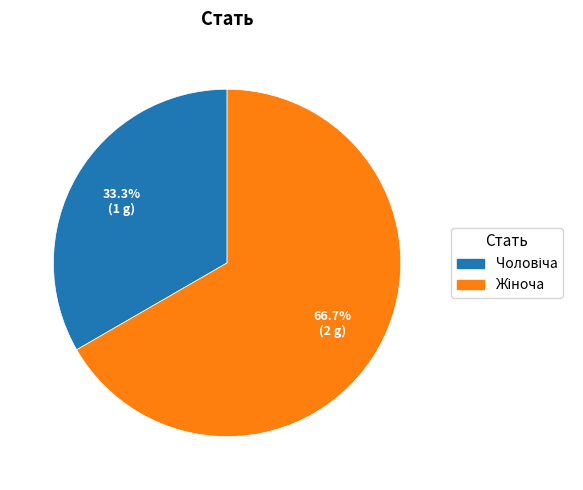

Is it true that Чоловіча is 33% of the pie?

True